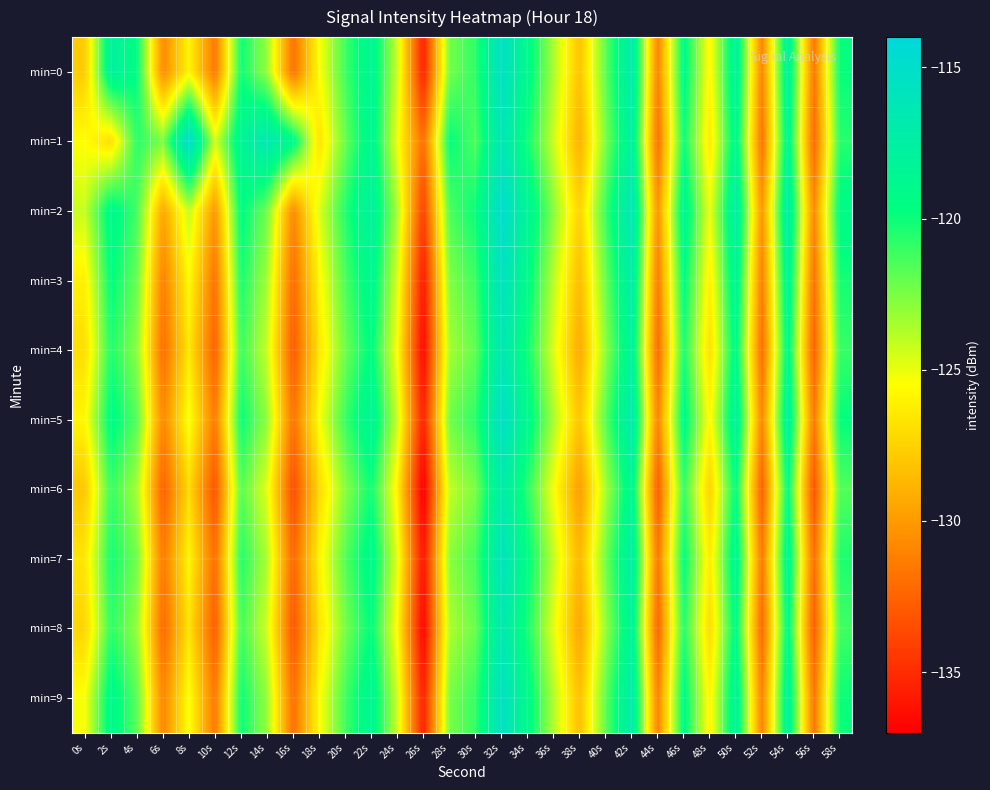

At which category is the sum across all series the highest?

32s